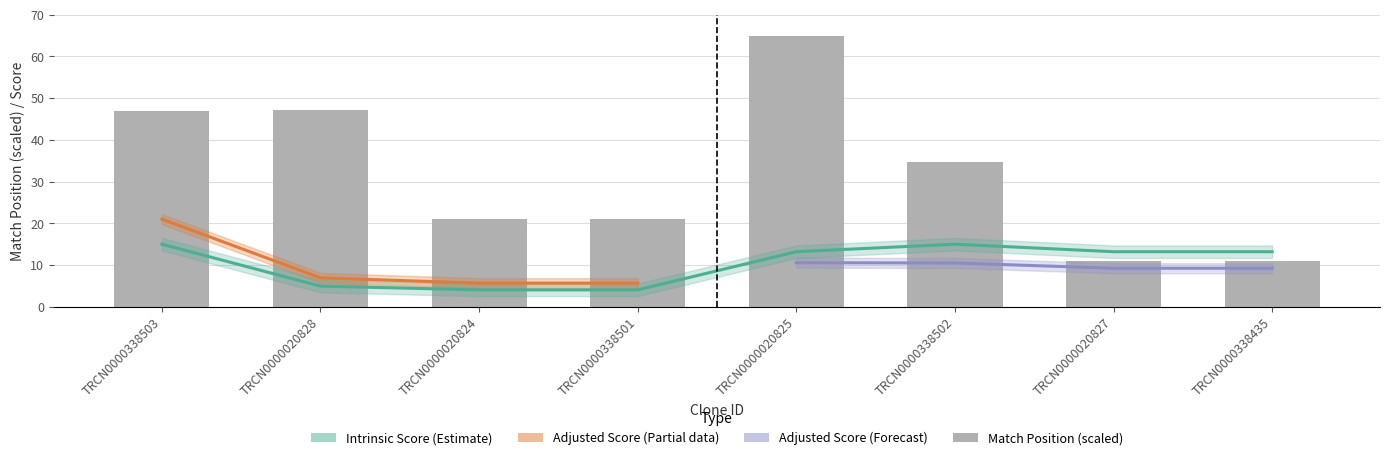

What position from the left is TRCN0000338502?

6